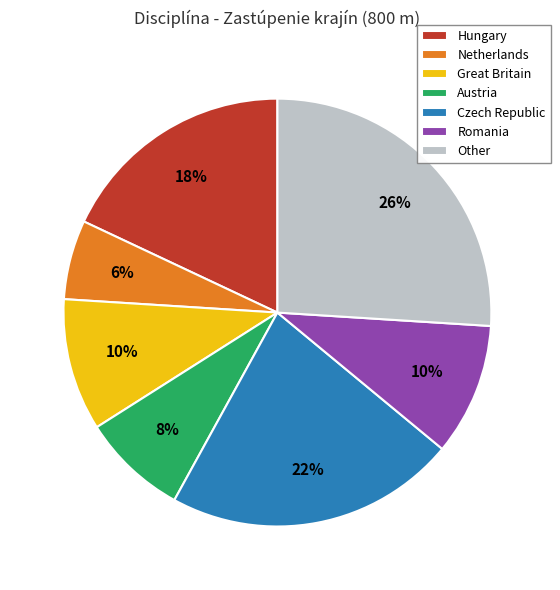

What percentage is the Netherlands slice, to the nearest percent?

6%